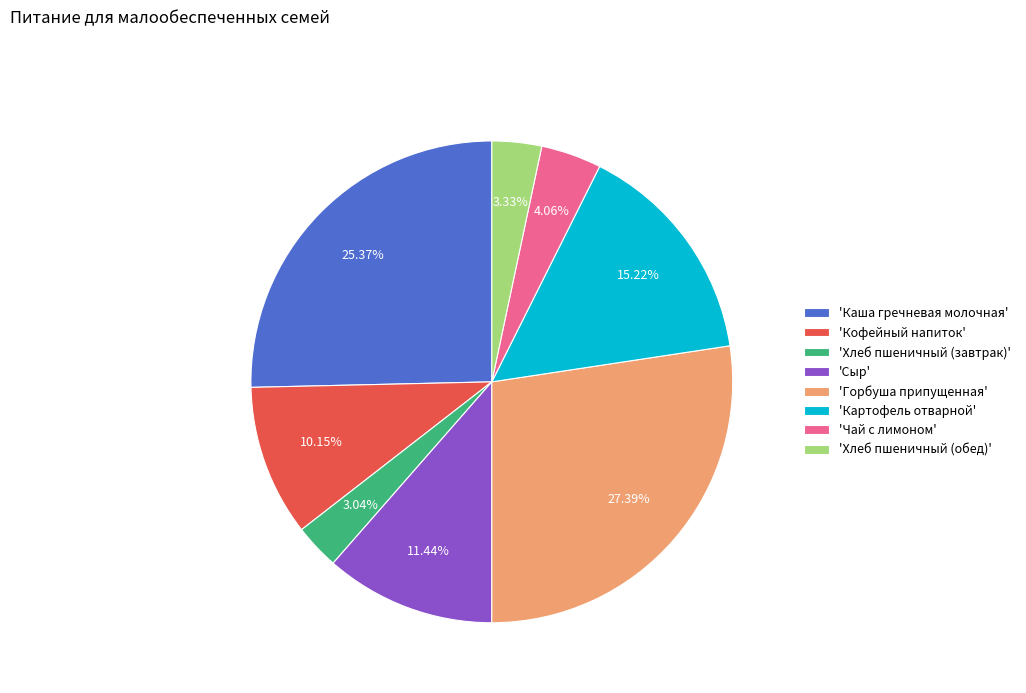

Combined, do 'Чай с лимоном' and 'Горбуша припущенная' account for over 50%?

No